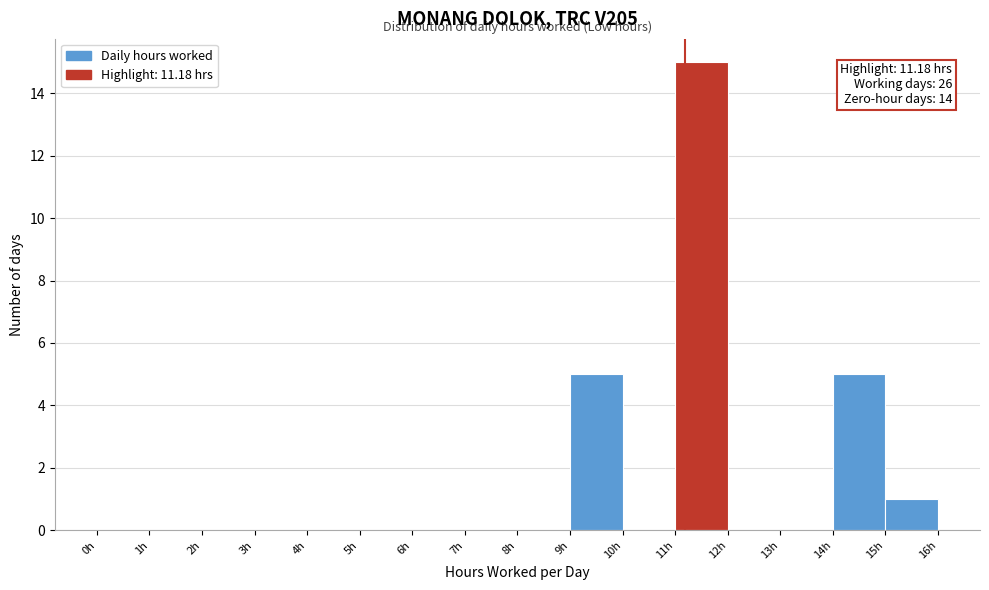

Over which range of the x-axis is the bar tallest?

11 to 12